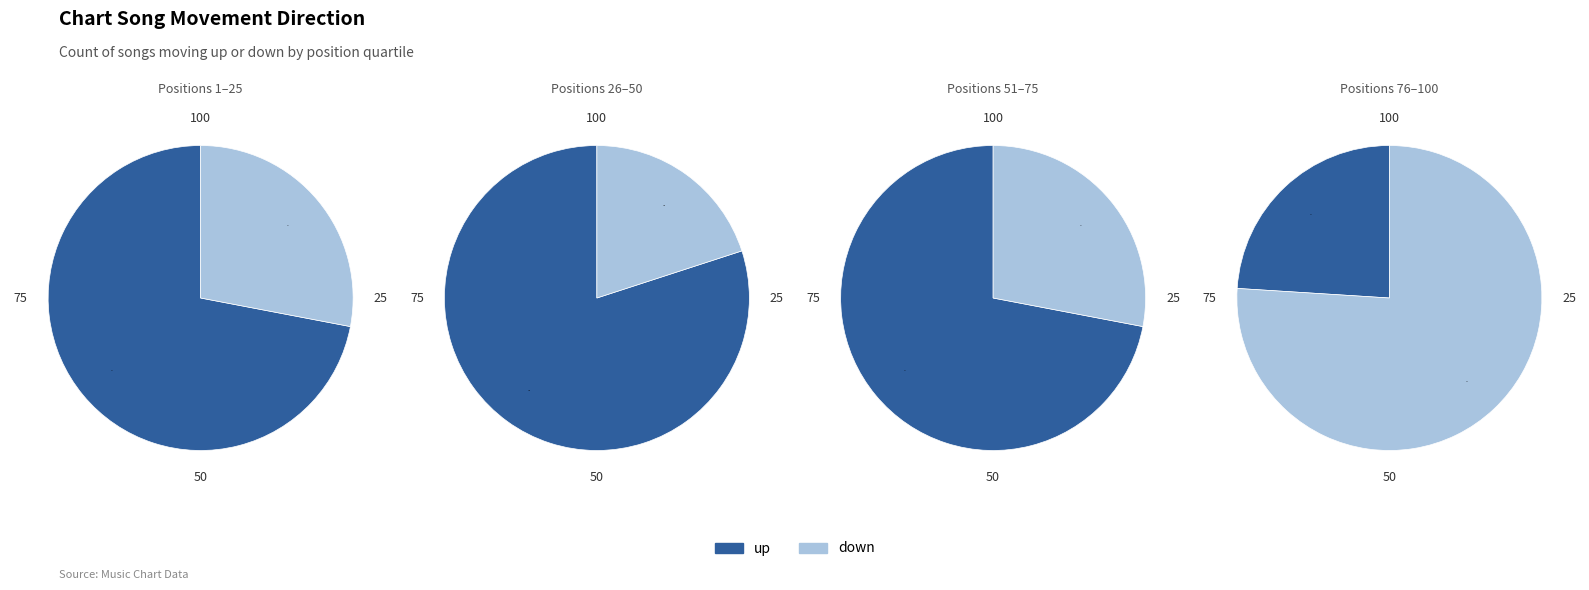

Between up and down, which is larger?

up